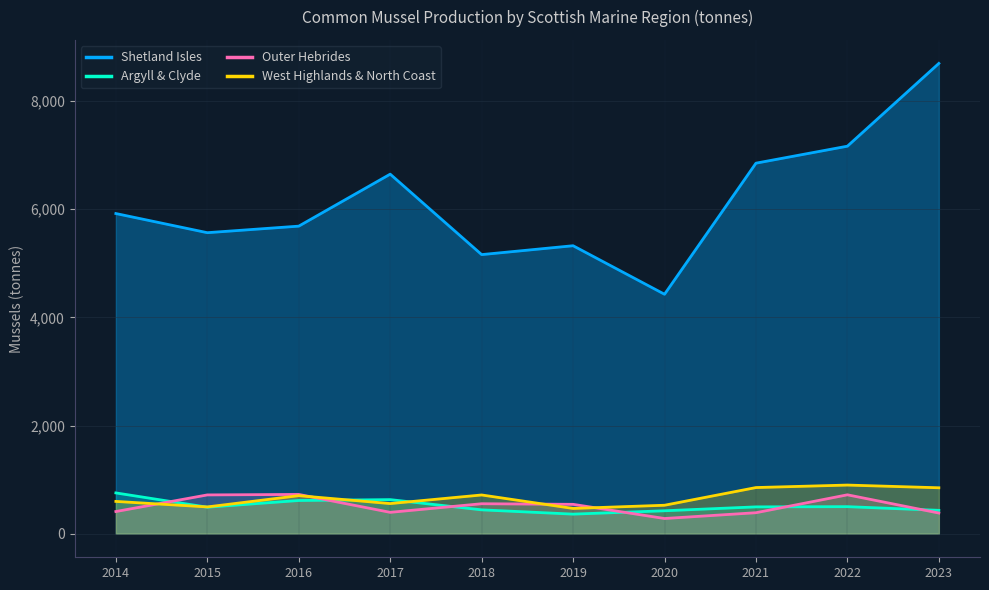

True or false: Shetland Isles has a value of 7164 at 2022.

True